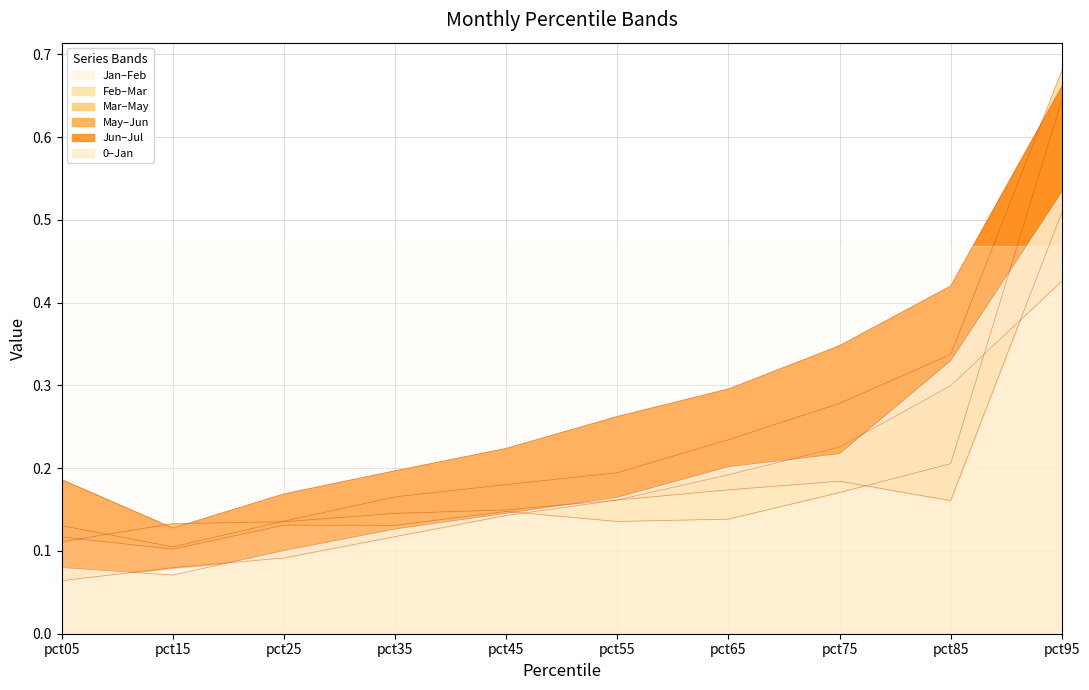

Which series has the largest range (max minus min)?

Feb